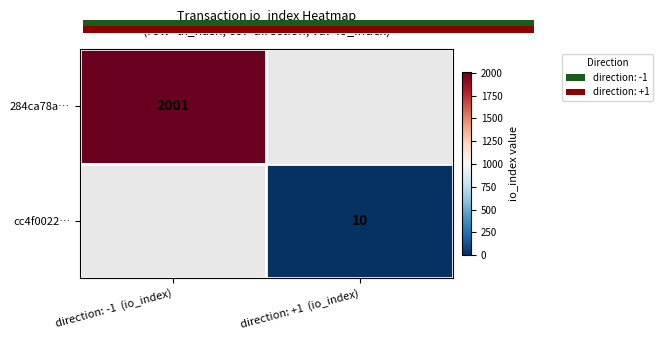

At how many categories does at least one series exceed 593?

1